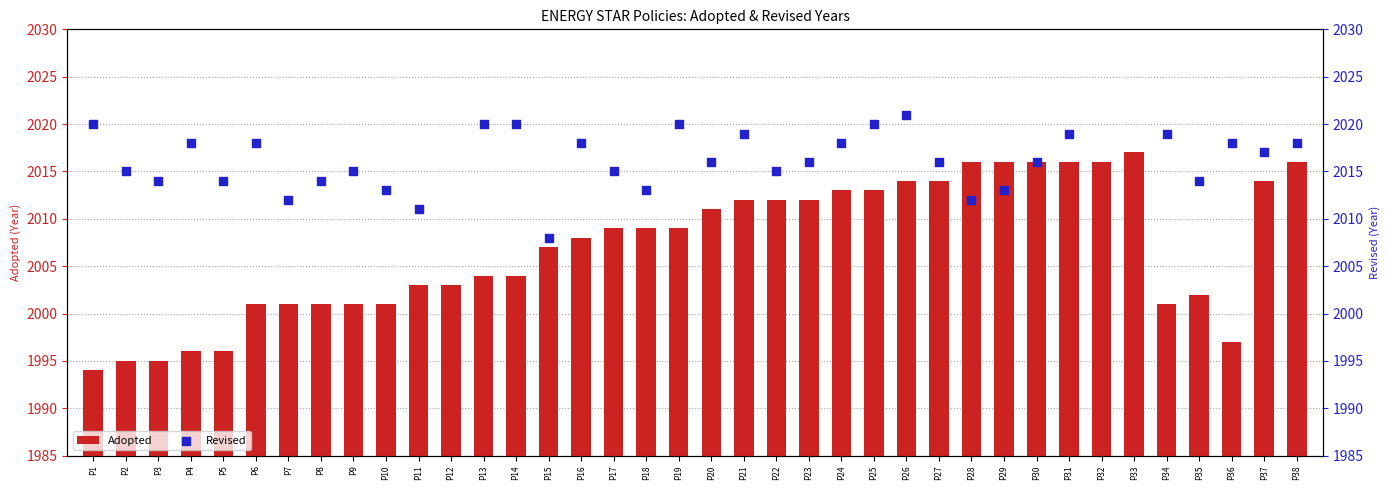

At which category is the sum across all series the highest?

P26